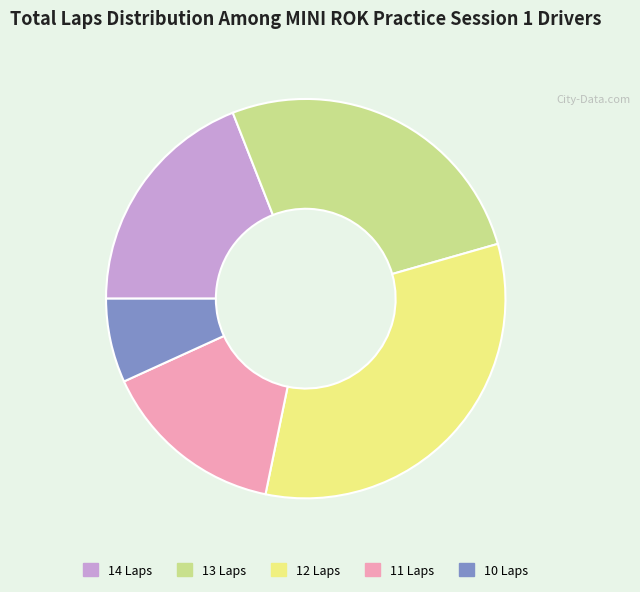

What is the ratio of the value at 10 Laps to the value at 14 Laps?

0.4